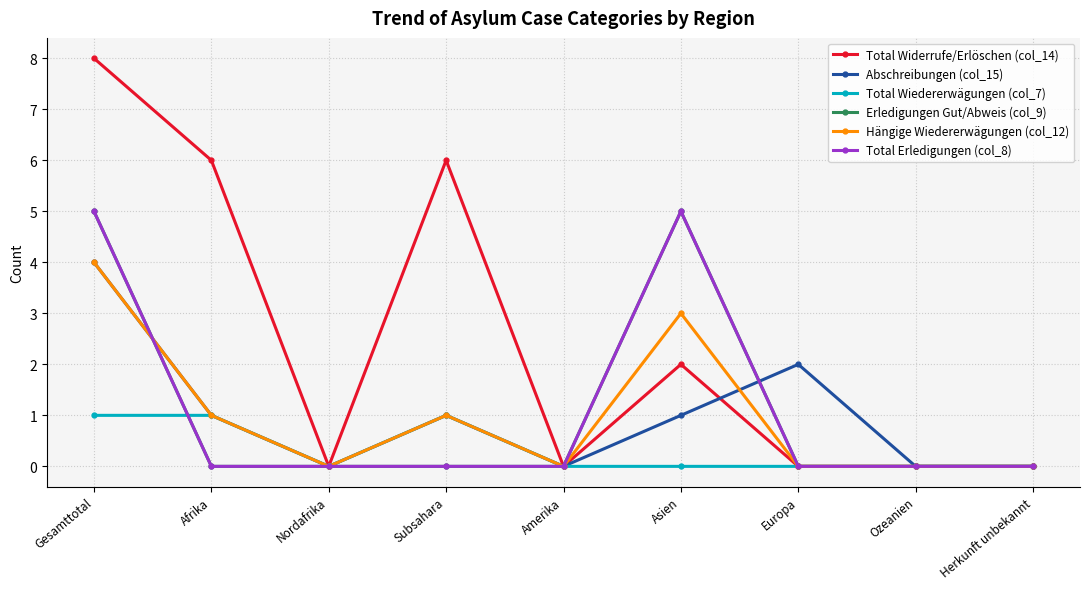

True or false: Total Widerrufe/Erlöschen (col_14) and Total Erledigungen (col_8) intersect in this chart.

False